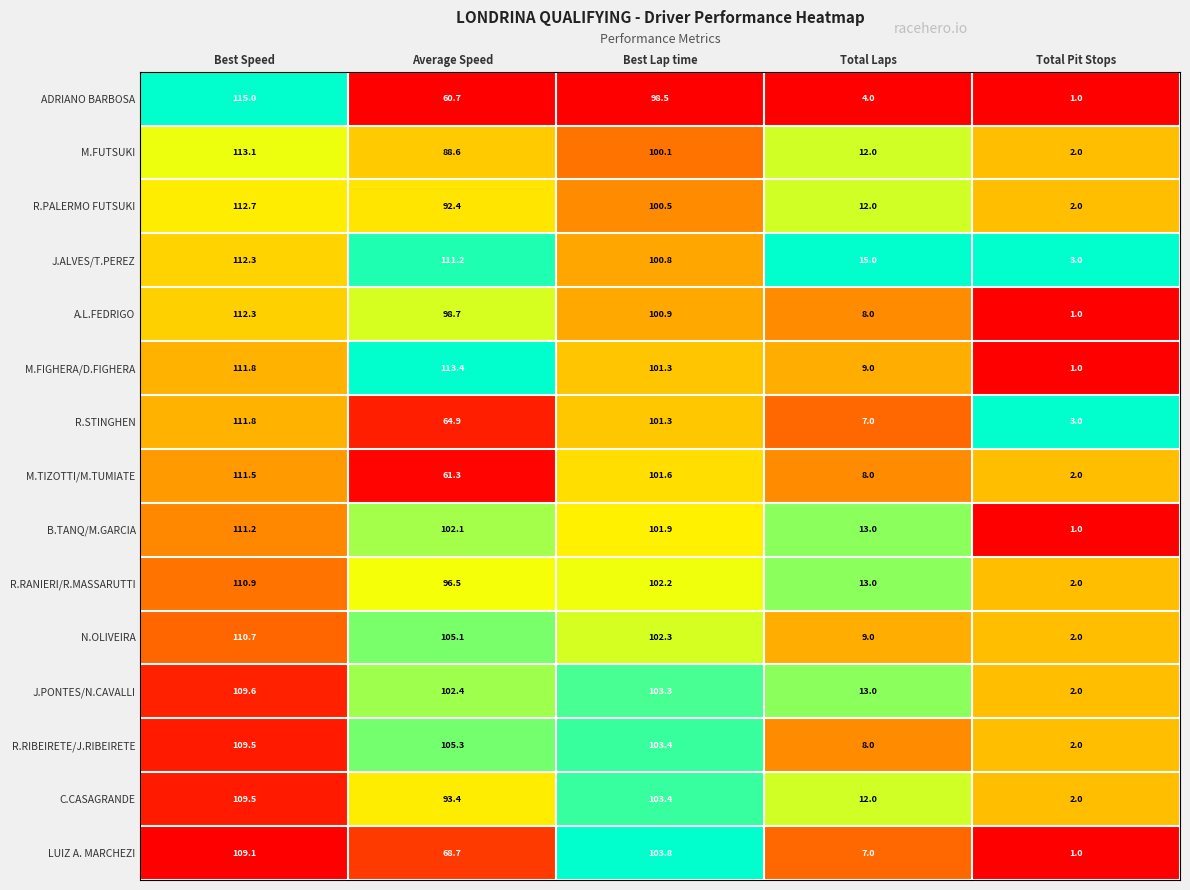

What is the difference between the maximum and second lowest values in the J.ALVES/T.PEREZ series?

97.3